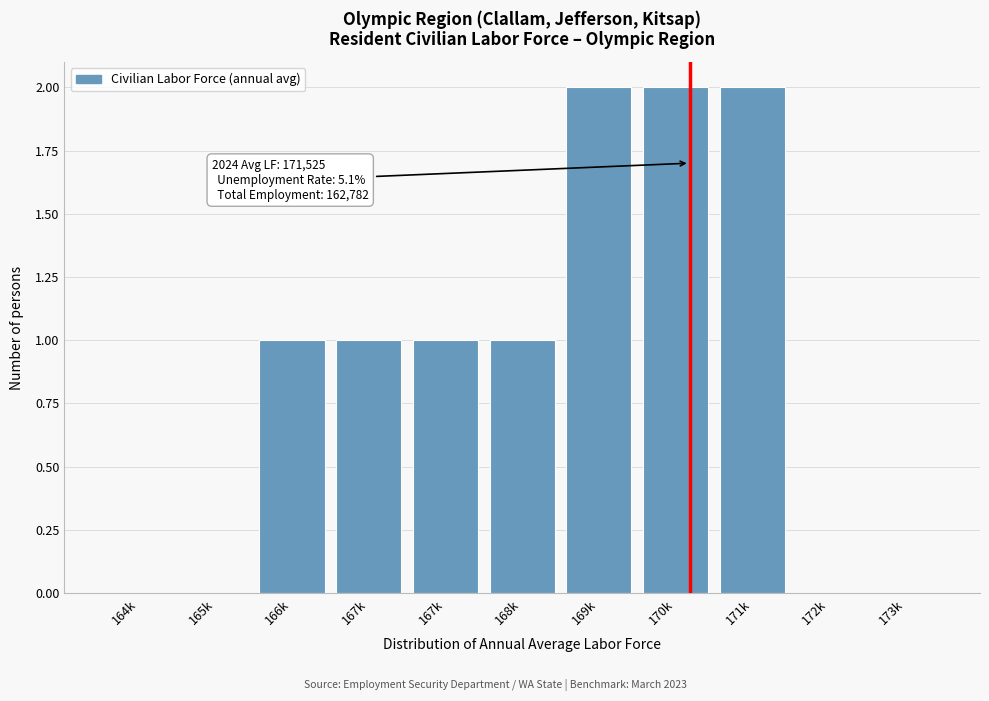

Are the bars horizontal?

No